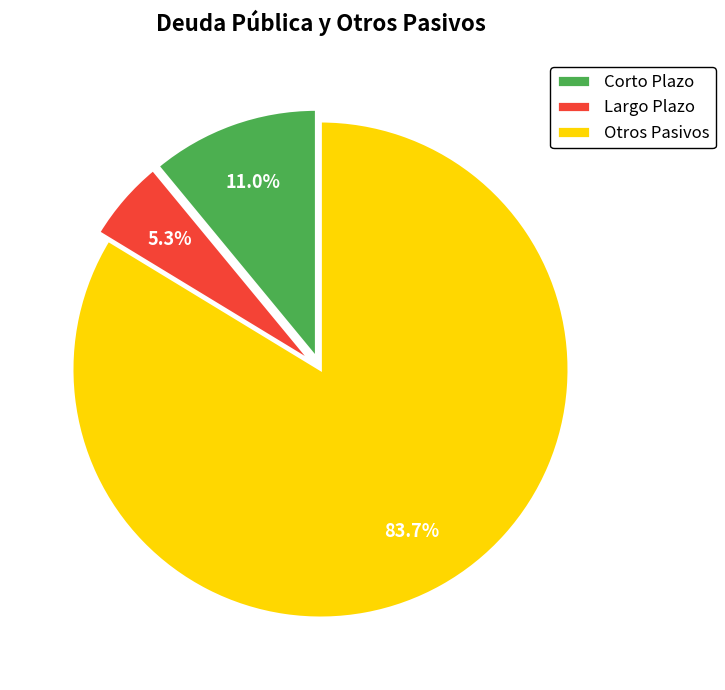

Which has a higher value, Corto Plazo or Otros Pasivos?

Otros Pasivos